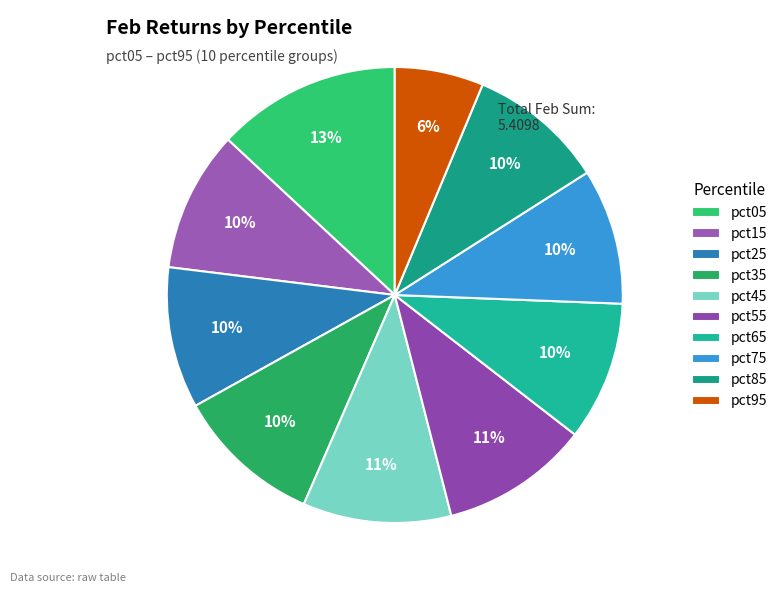

Count the number of slices in the pie.

10